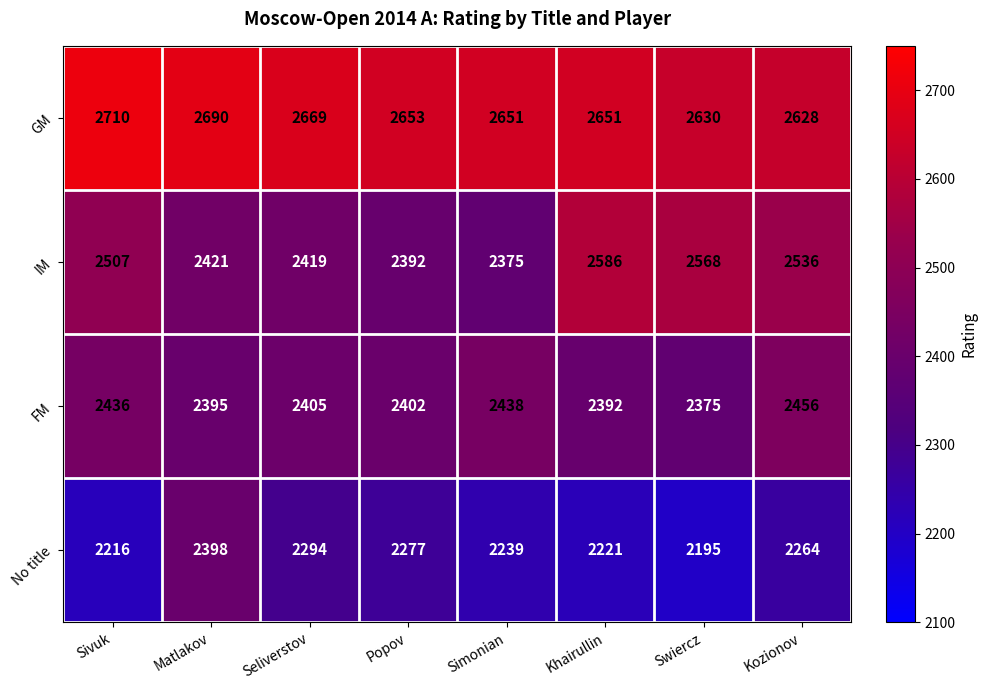

Which series has the largest total across all categories?

GM